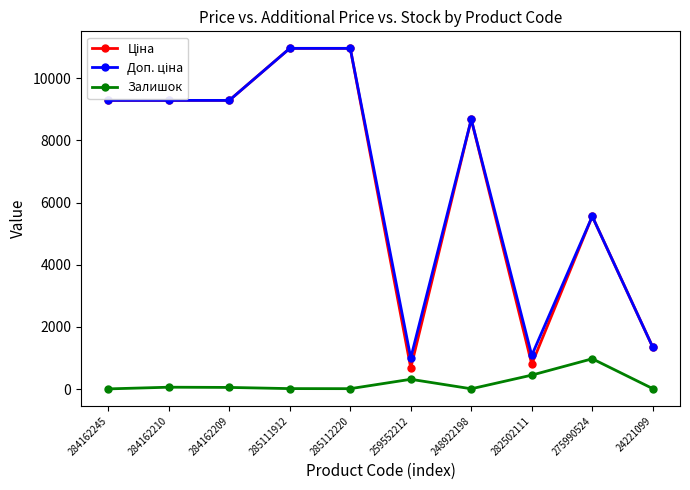

At how many categories does at least one series exceed 3477?

7